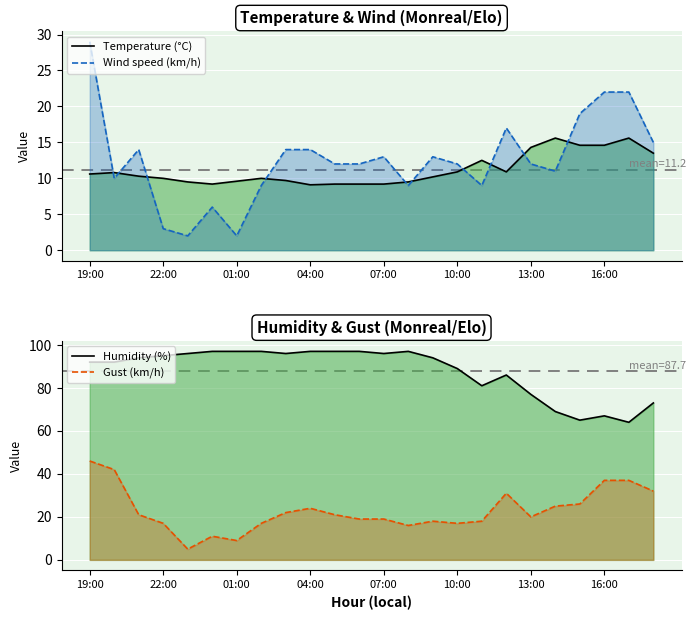

True or false: Gust (km/h) has a value of 18.0 at 14.

True